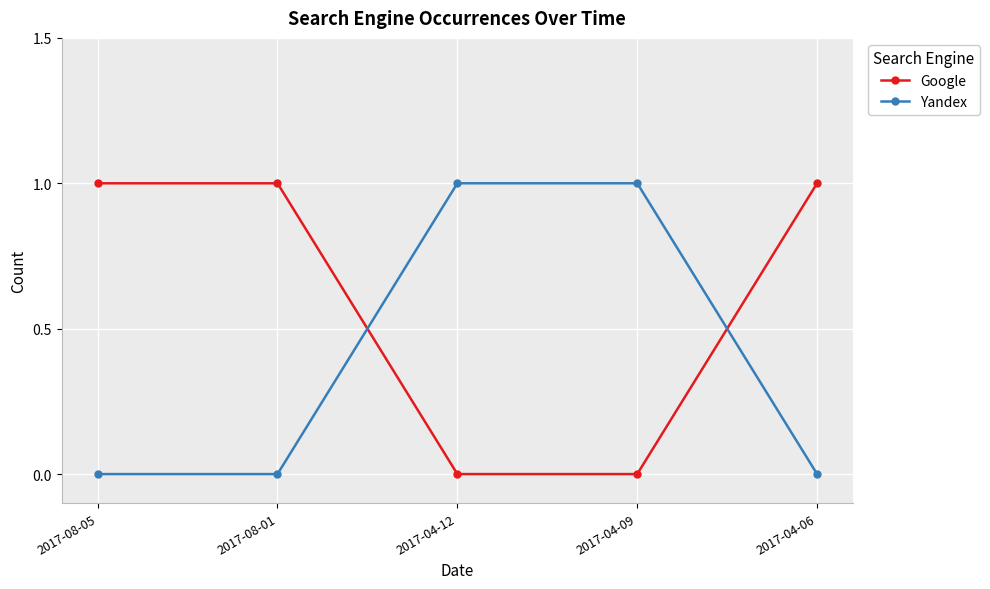

Is the value of Yandex at 2017-04-06 greater than the value of Google at 2017-08-01?

No